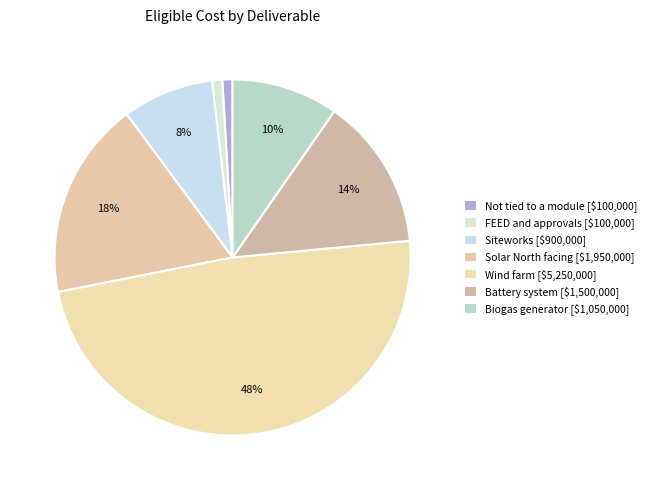

Is Siteworks the majority of the pie?

No